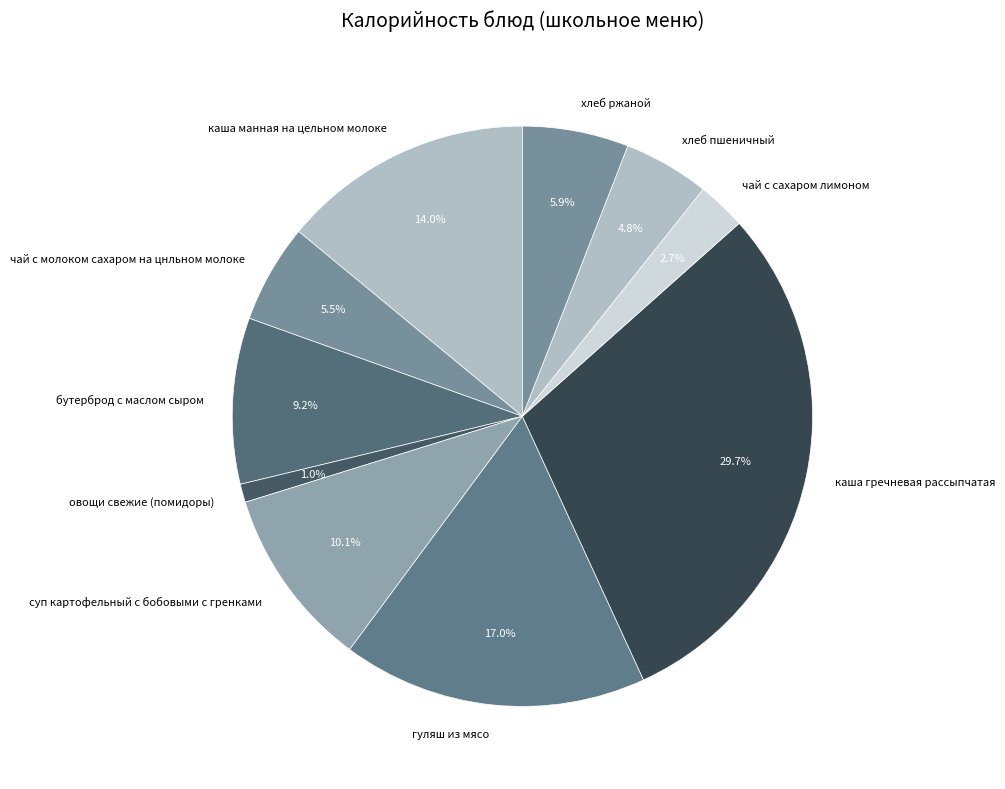

Which category has the smallest portion of the pie?

овощи свежие (помидоры)